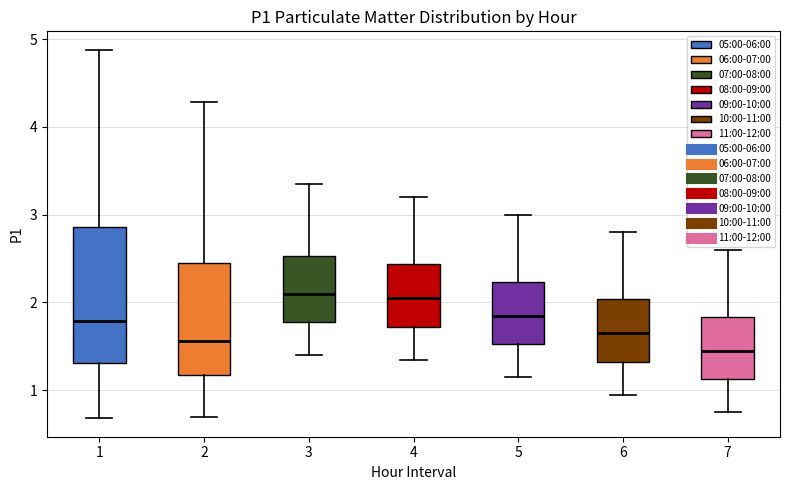

Which box is the tallest, from its lower edge to its upper edge?

1